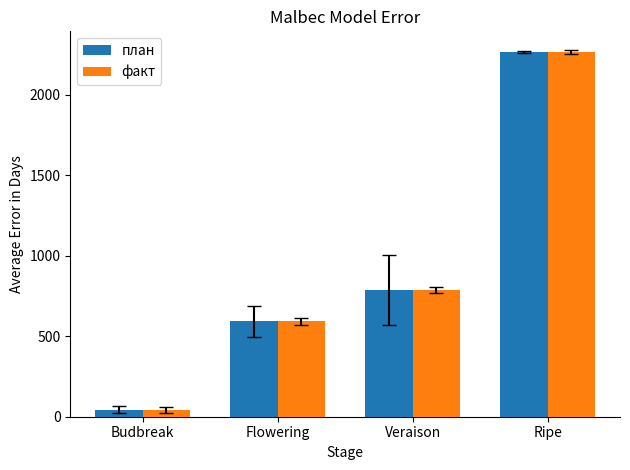

How many bars are there in each group?

2